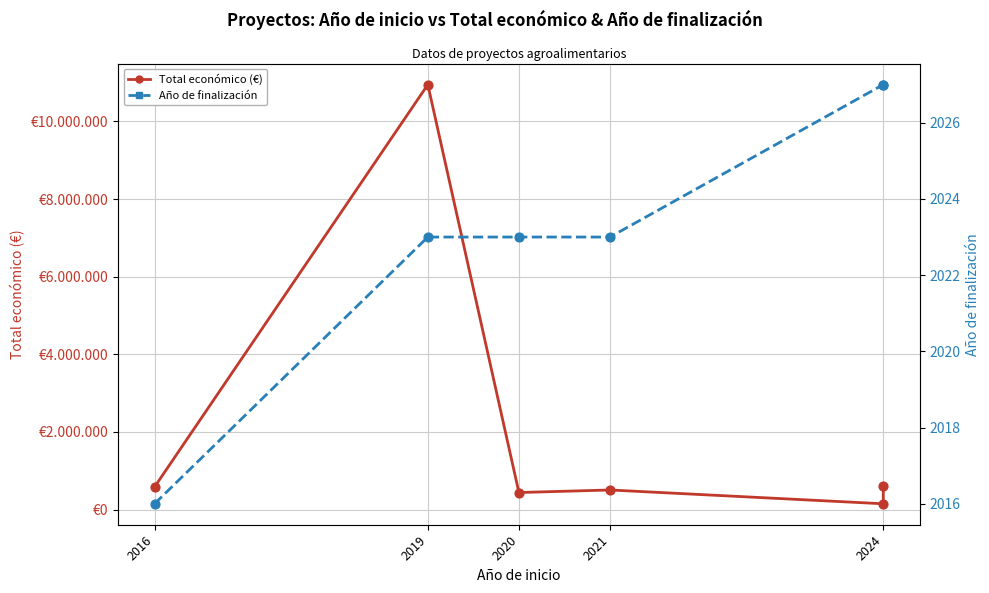

What are all the series names shown in the legend?

Total económico (€), Año de finalización